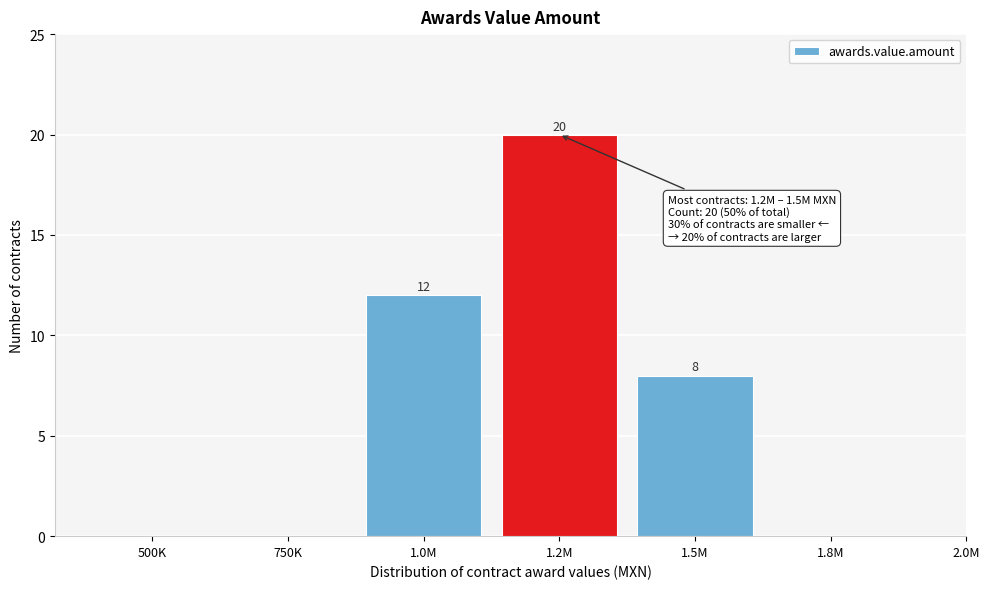

Reading left to right, extract all data points from this chart.

500K=0	750K=0	1.0M=12	1.2M=20	1.5M=8	1.8M=0